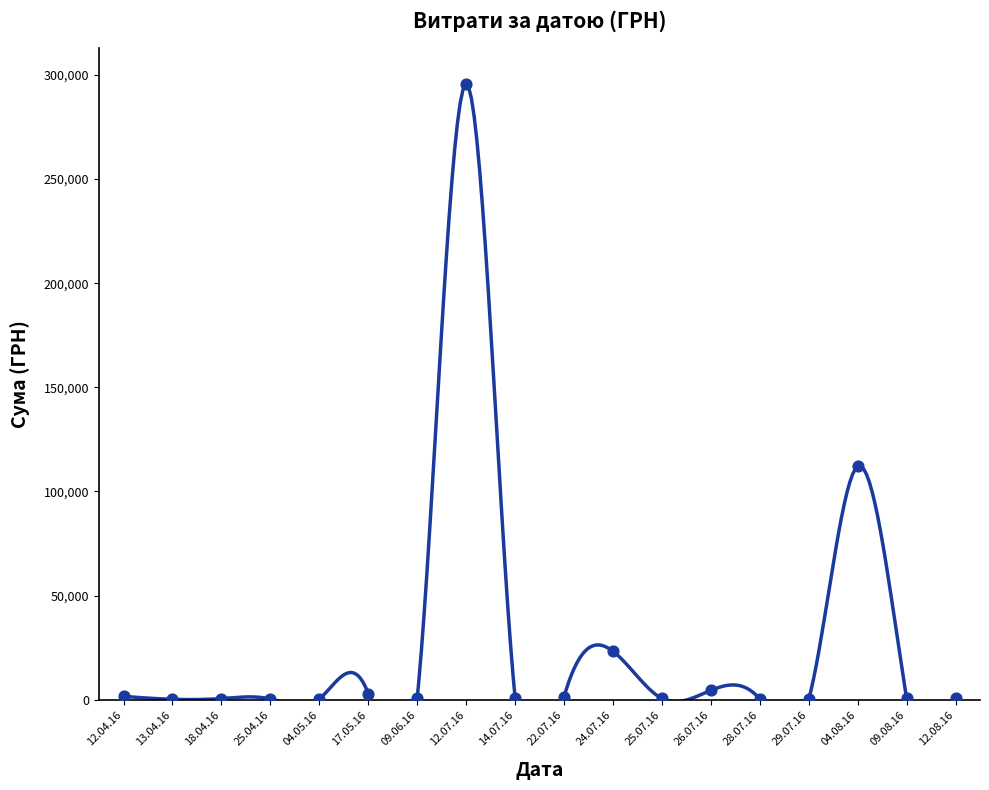

What is the change in value from 28.07.2016 to 17.05.2016?

+2554.3